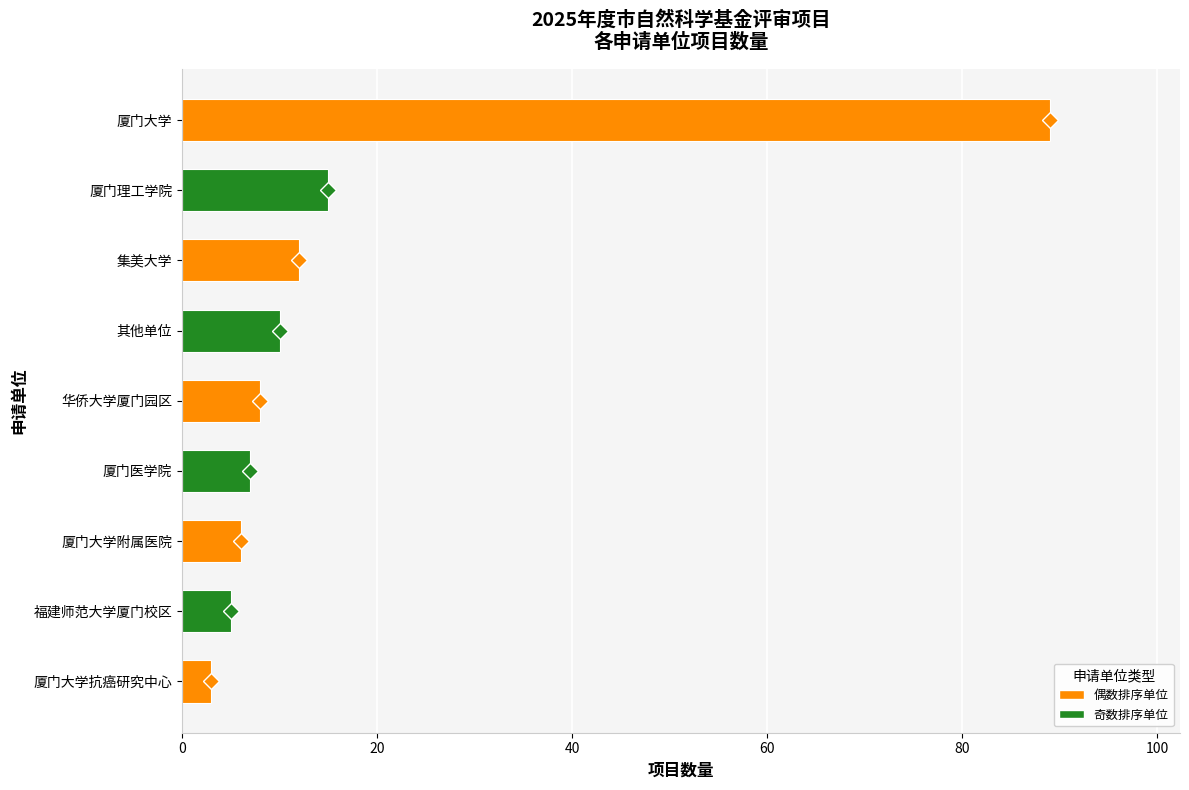

Reading bottom to top, extract all data points from this chart.

厦门大学抗癌研究中心=3	福建师范大学厦门校区=5	厦门大学附属医院=6	厦门医学院=7	华侨大学厦门园区=8	其他单位=10	集美大学=12	厦门理工学院=15	厦门大学=89